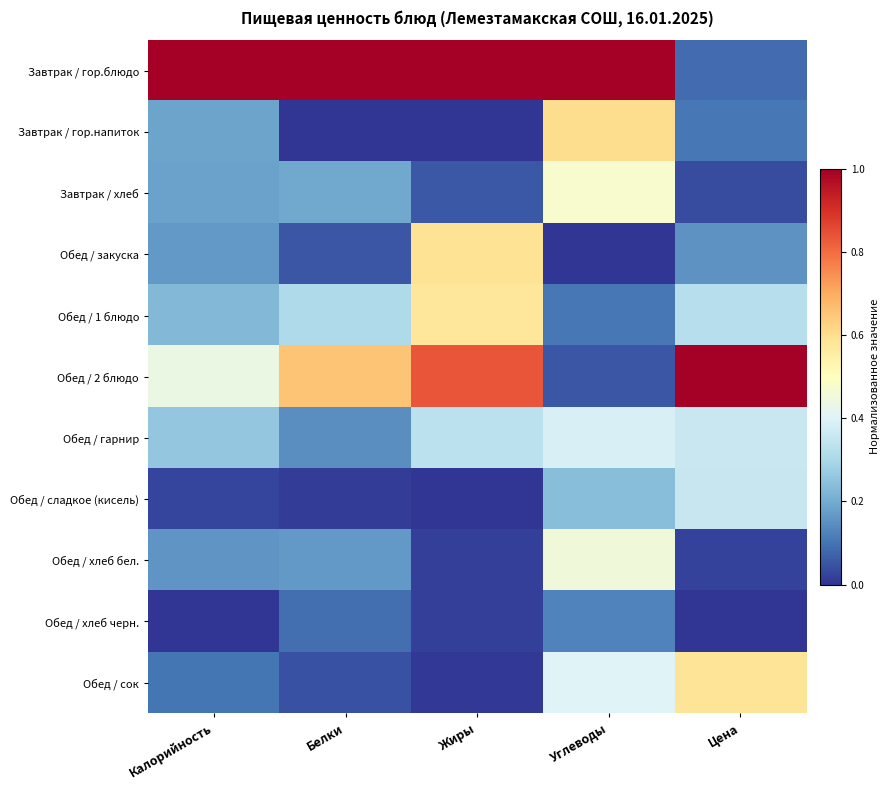

Reading left to right, transcribe all the data shown in this chart.

Завтрак / гор.блюдо: Калорийность=1.0	Белки=1.0	Жиры=1.0	Углеводы=1.0	Цена=0.1
Завтрак / гор.напиток: Калорийность=0.2	Белки=0.0	Жиры=0.0	Углеводы=0.6	Цена=0.1
Завтрак / хлеб: Калорийность=0.2	Белки=0.2	Жиры=0.1	Углеводы=0.5	Цена=0.0
Обед / закуска: Калорийность=0.2	Белки=0.1	Жиры=0.6	Углеводы=0.0	Цена=0.2
Обед / 1 блюдо: Калорийность=0.2	Белки=0.3	Жиры=0.6	Углеводы=0.1	Цена=0.3
Обед / 2 блюдо: Калорийность=0.4	Белки=0.7	Жиры=0.8	Углеводы=0.1	Цена=1.0
Обед / гарнир: Калорийность=0.3	Белки=0.1	Жиры=0.3	Углеводы=0.4	Цена=0.4
Обед / сладкое (кисель): Калорийность=0.0	Белки=0.0	Жиры=0.0	Углеводы=0.2	Цена=0.4
Обед / хлеб бел.: Калорийность=0.2	Белки=0.2	Жиры=0.0	Углеводы=0.5	Цена=0.0
Обед / хлеб черн.: Калорийность=0.0	Белки=0.1	Жиры=0.0	Углеводы=0.1	Цена=0.0
Обед / сок: Калорийность=0.1	Белки=0.0	Жиры=0.0	Углеводы=0.4	Цена=0.6